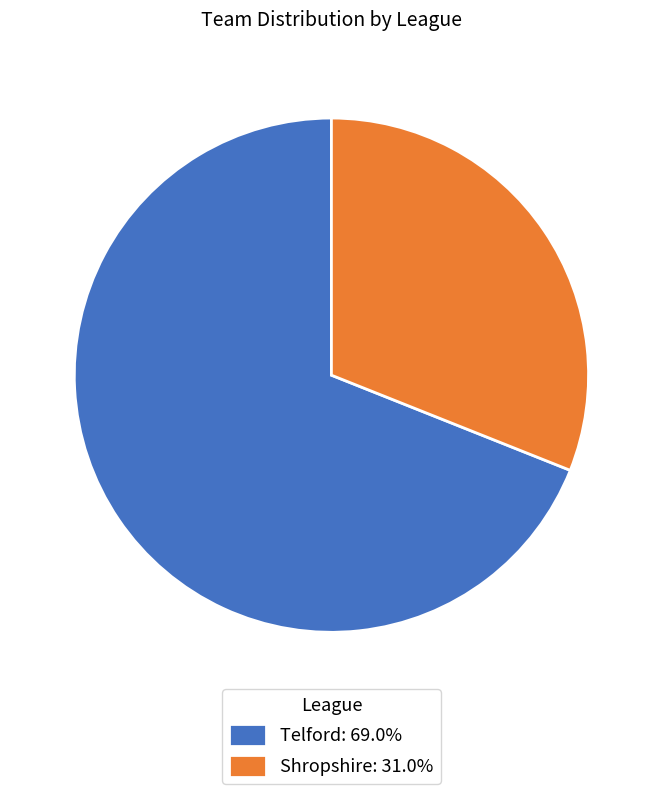

What is the ratio of the value at Telford to the value at Shropshire?

2.2